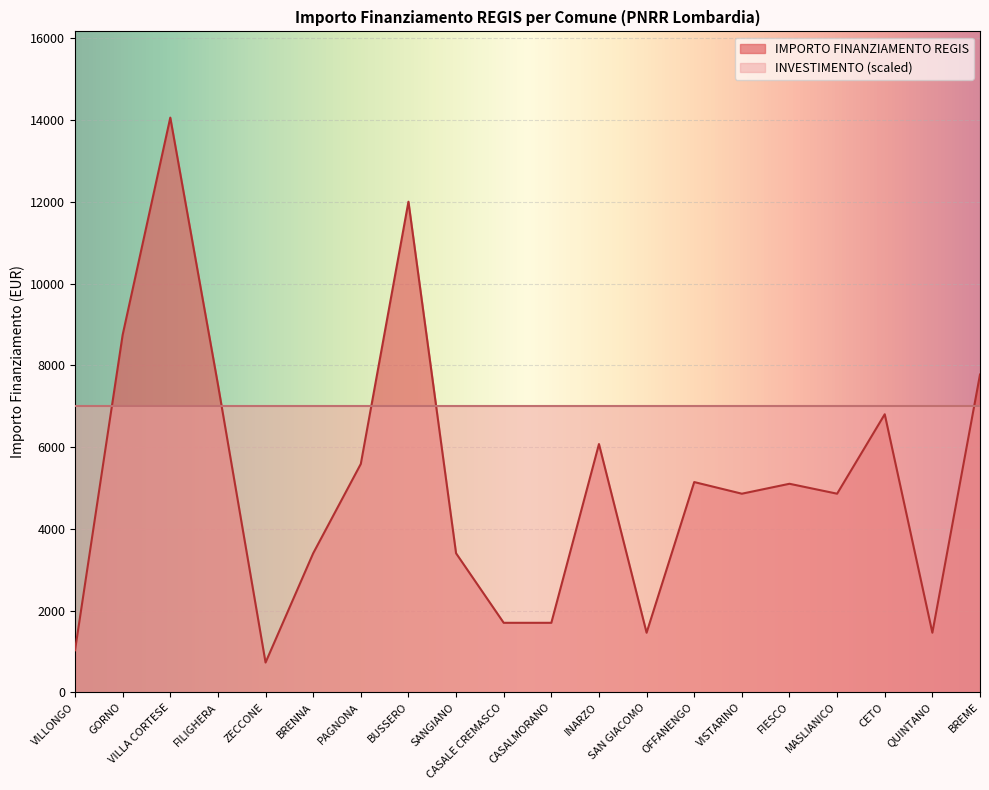

Between SAN GIACOMO and OFFANENGO, which is larger?

OFFANENGO